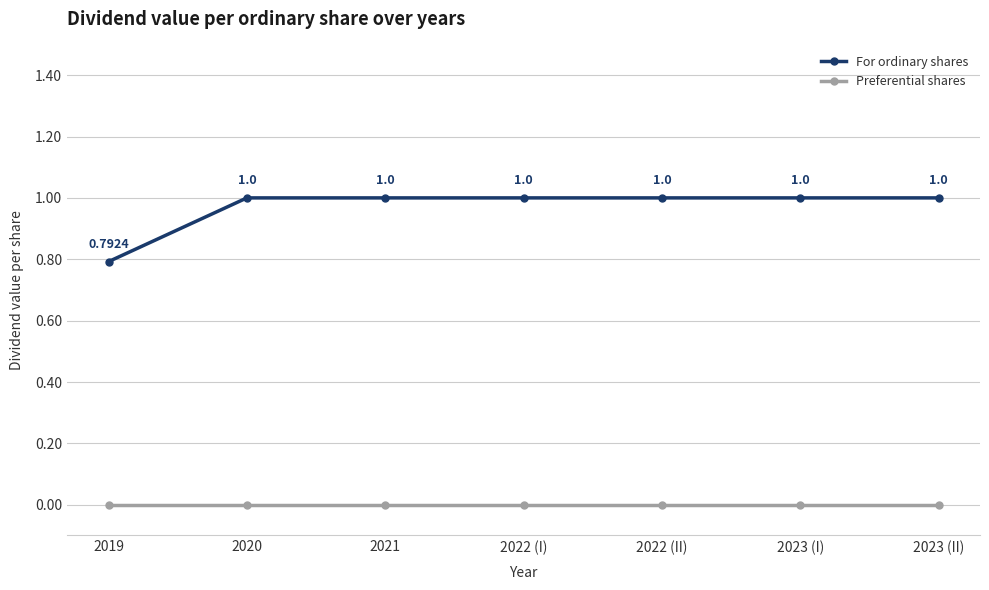

What is the maximum value shown in the chart?

1.0